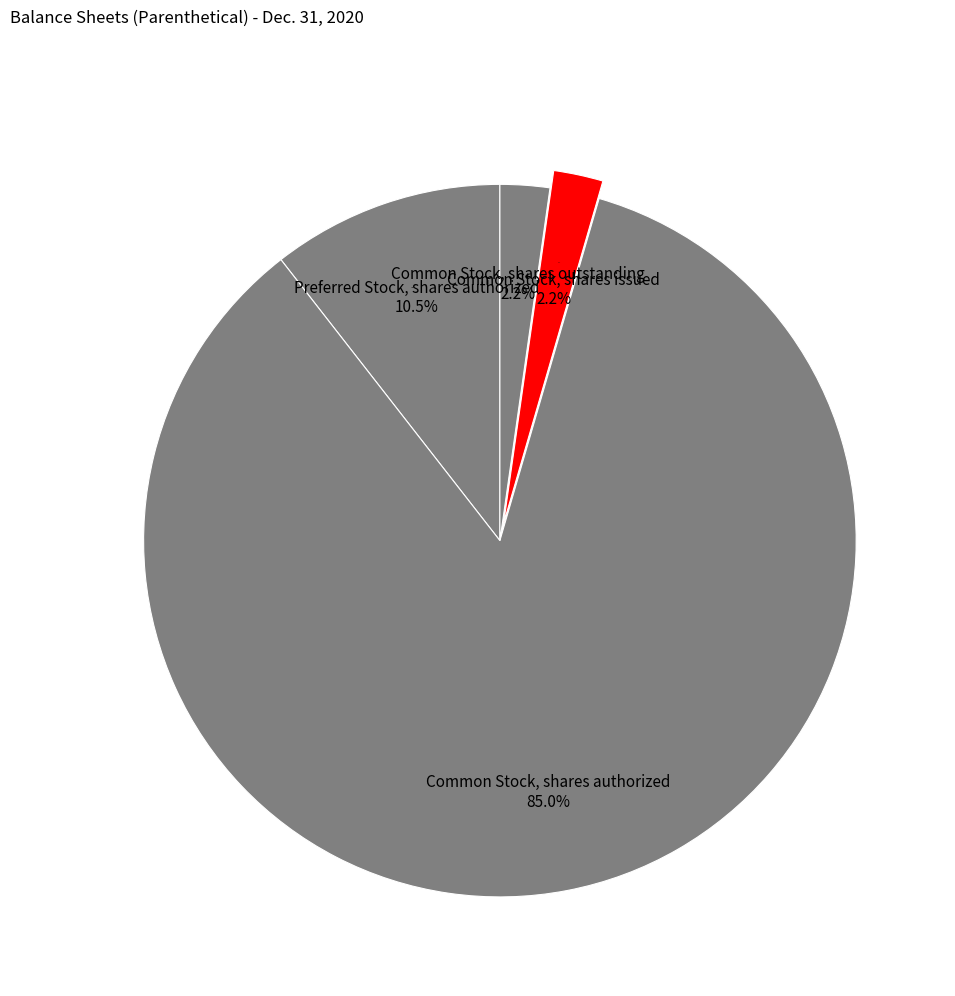

What percentage is the Common Stock, shares authorized slice, to the nearest percent?

85%